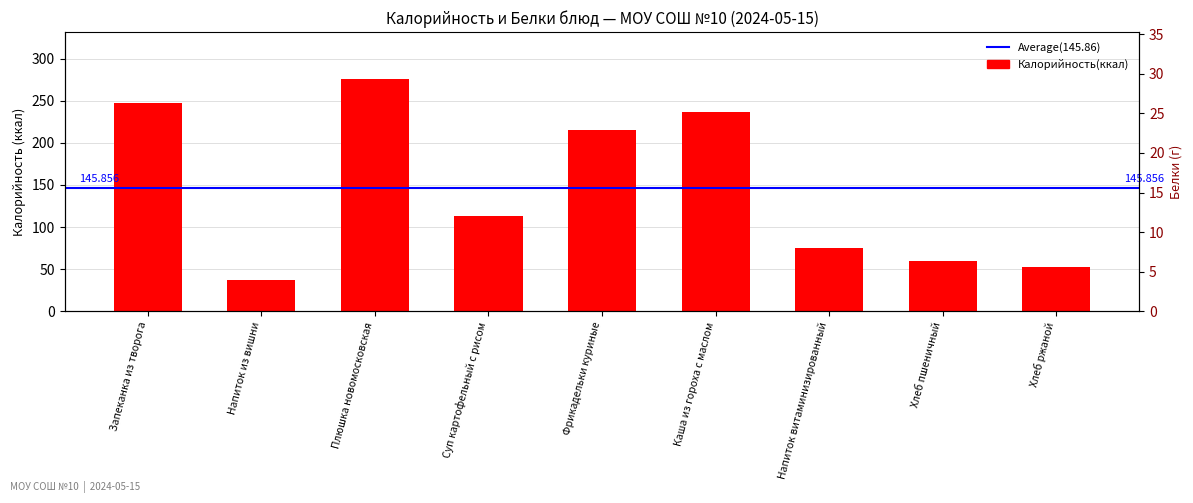

What is the total value across all series at Суп картофельный с рисом?

115.9